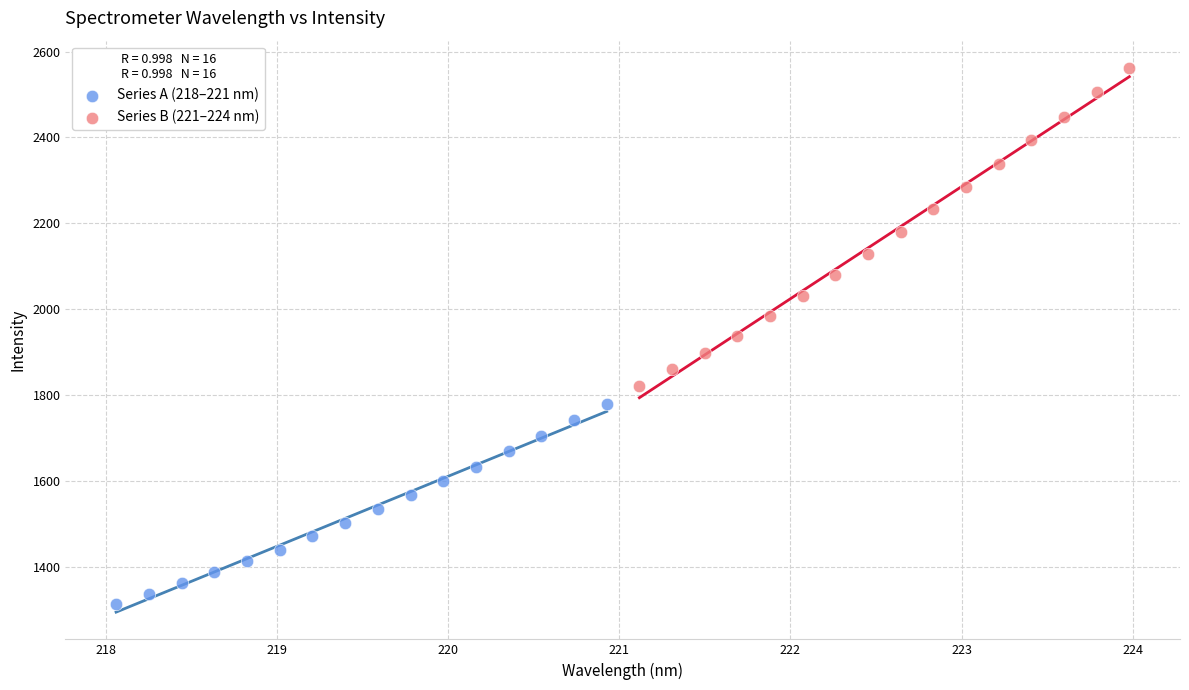

Which series contains the highest Y value?

Series B (221–224 nm)